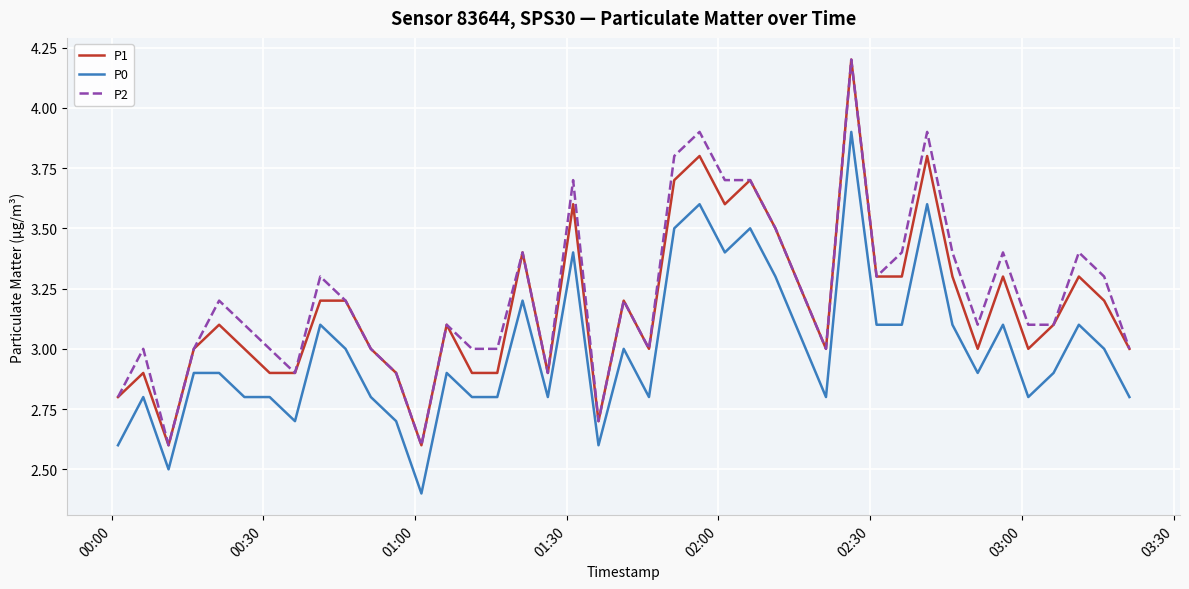

What is the highest value of the P1 series?

4.2